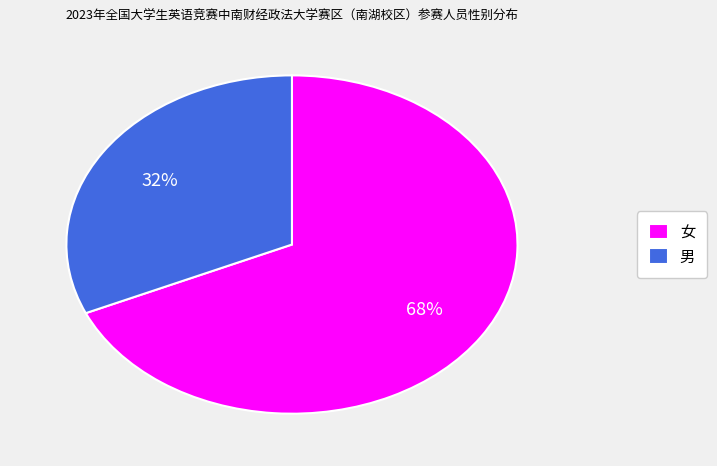

Combined, do 男 and 女 account for over 50%?

Yes